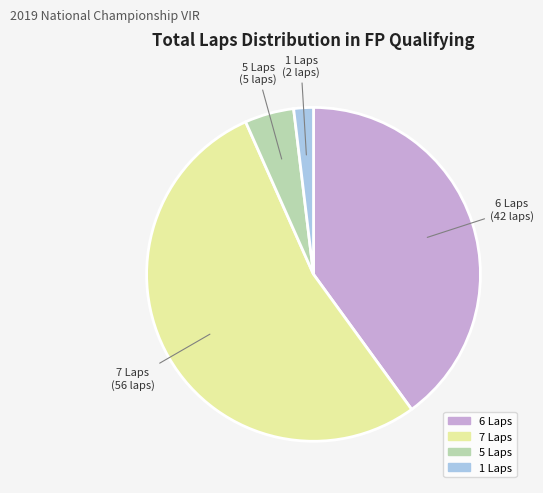

Is there a majority slice in this chart?

Yes